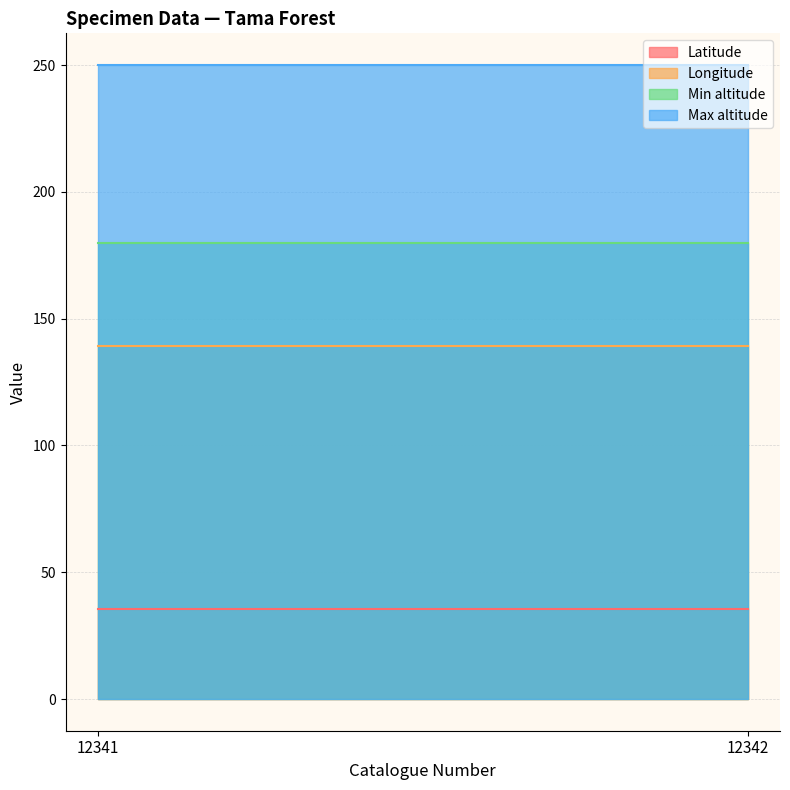

What is the highest value of the Min altitude series?

180.0